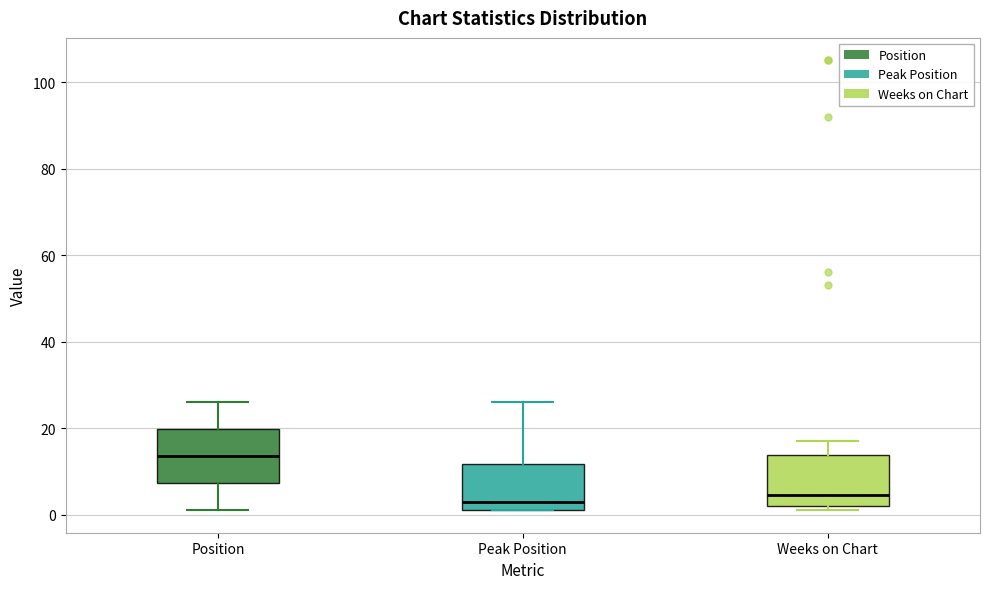

Which box has the highest median line?

Position